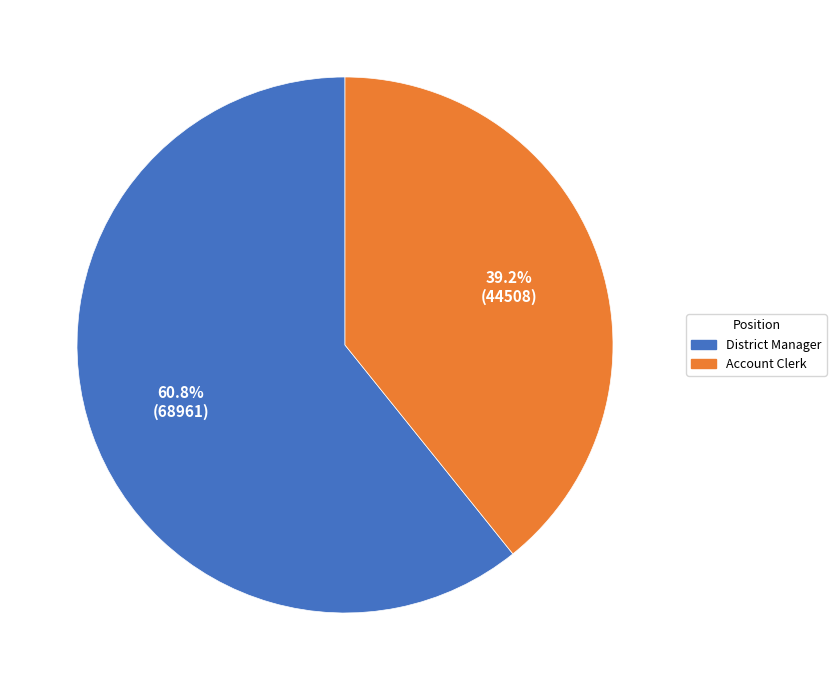

What percentage do District Manager and Account Clerk together represent?

100.0%